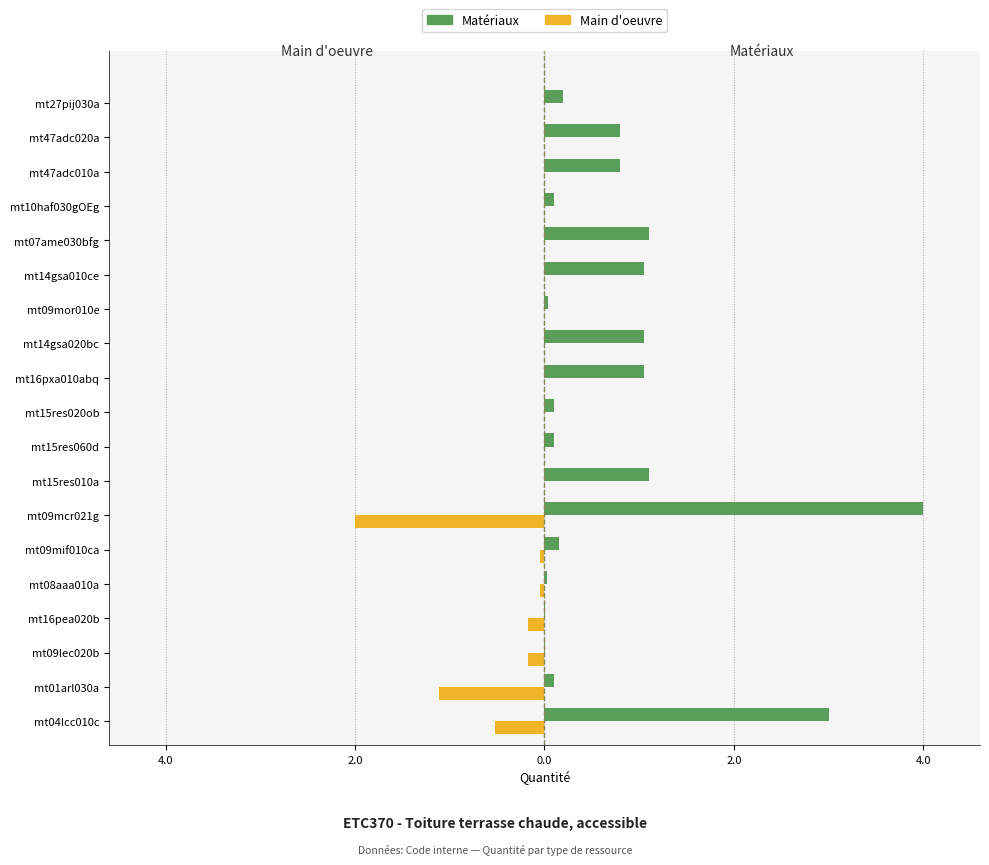

What are all the series names shown in the legend?

Matériaux, Main d'oeuvre